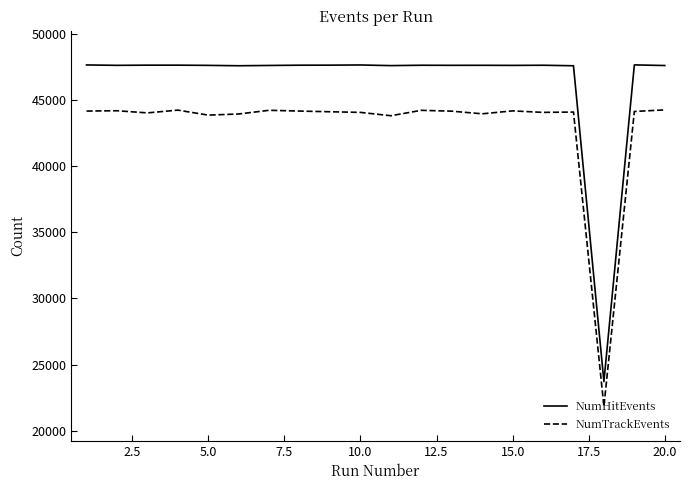

What is the sum of all NumHitEvents values?

928754